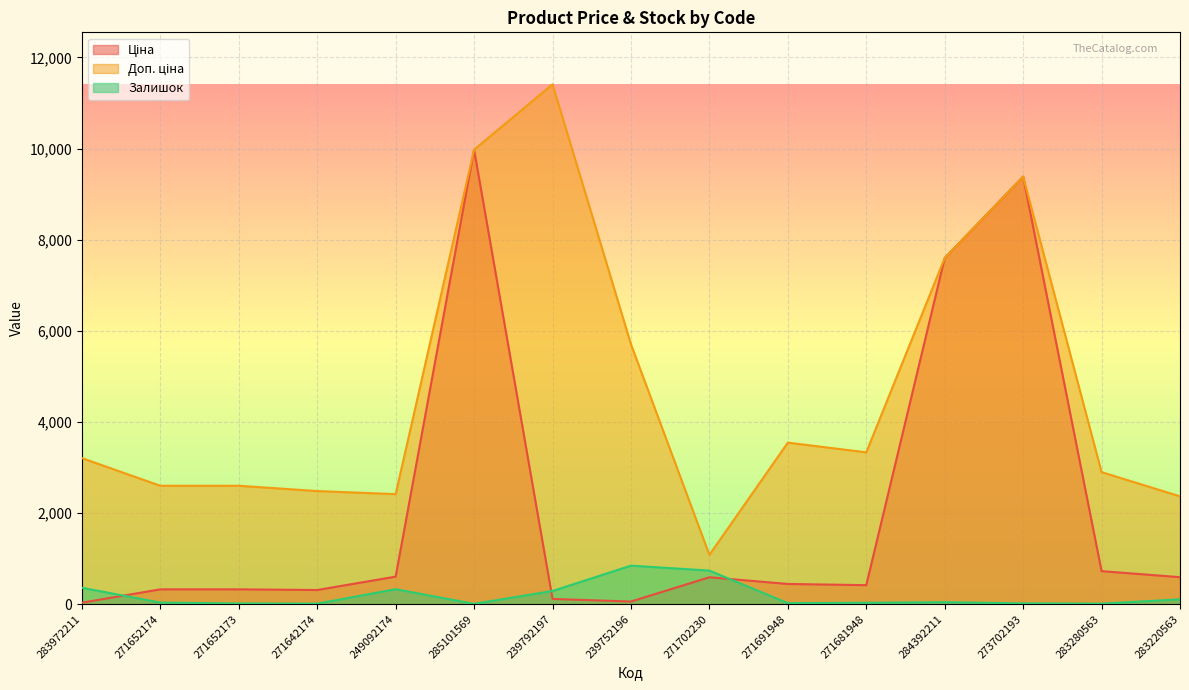

What position from the right is 271642174?

12